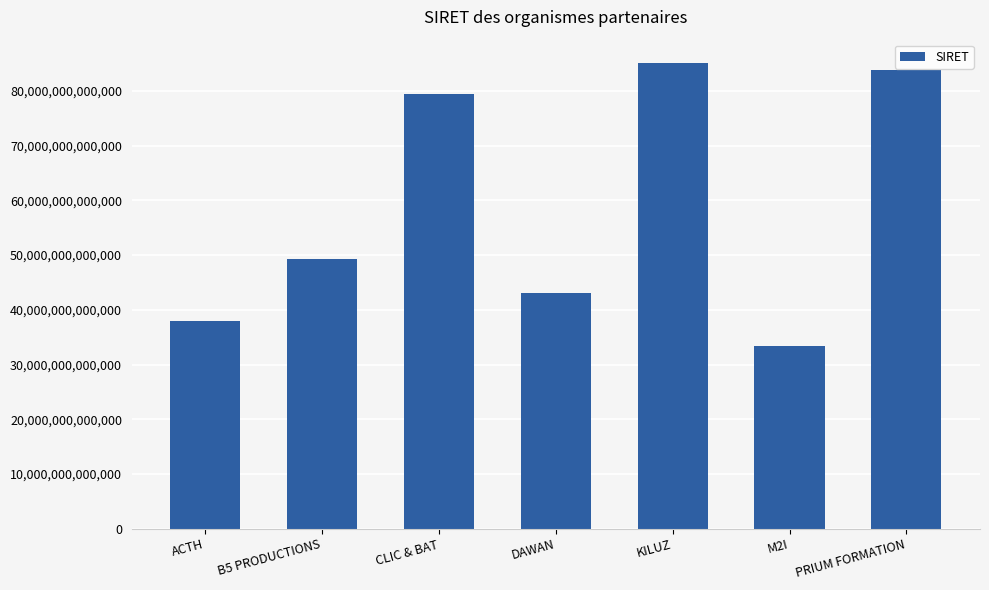

What is the label of the 7th bar from the left?

PRIUM FORMATION